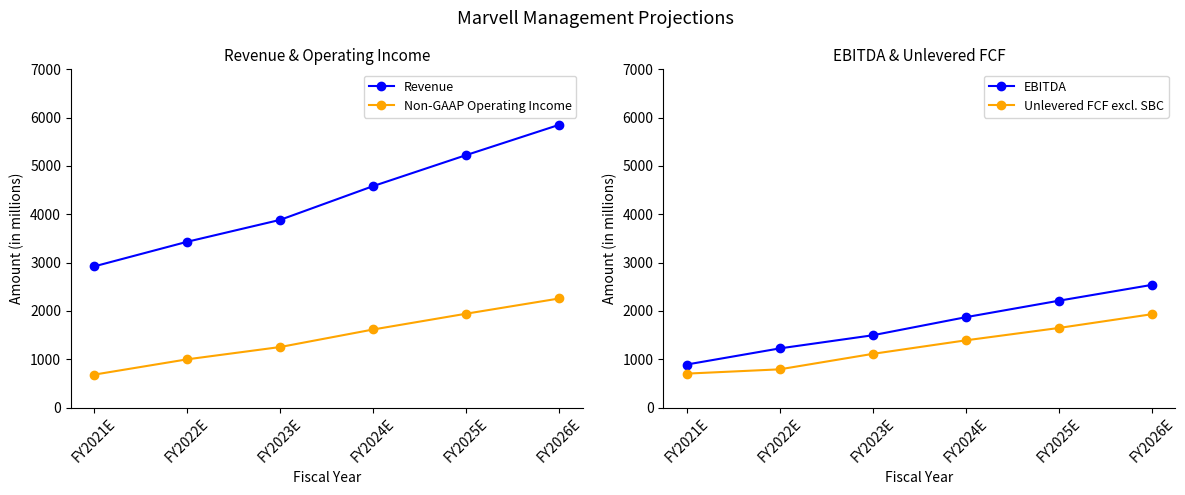

Reading left to right, list all the values displayed in this chart.

Revenue: 2921	3431	3885	4584	5226	5853
Non-GAAP Operating Income: 681	998	1253	1616	1943	2258
EBITDA: 890	1224	1496	1870	2211	2539
Unlevered FCF excl. SBC: 702	791	1111	1391	1647	1932